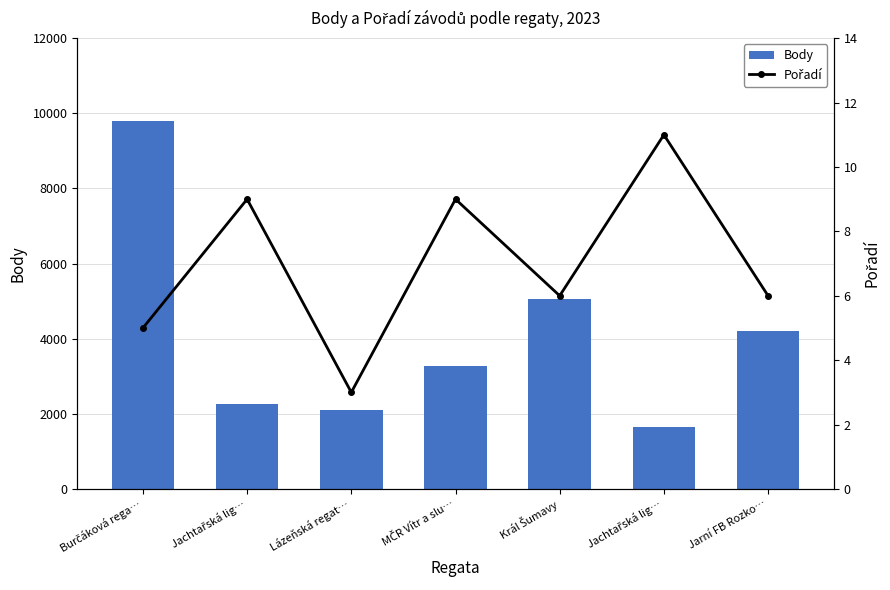

Does the chart contain any negative values?

No